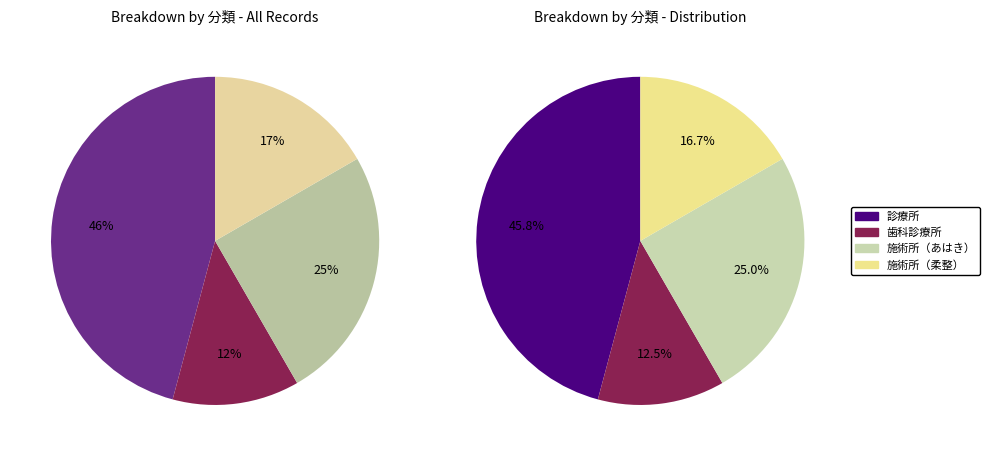

Combined, what portion of the pie is 施術所（あはき） and 施術所（柔整）?

41.7%